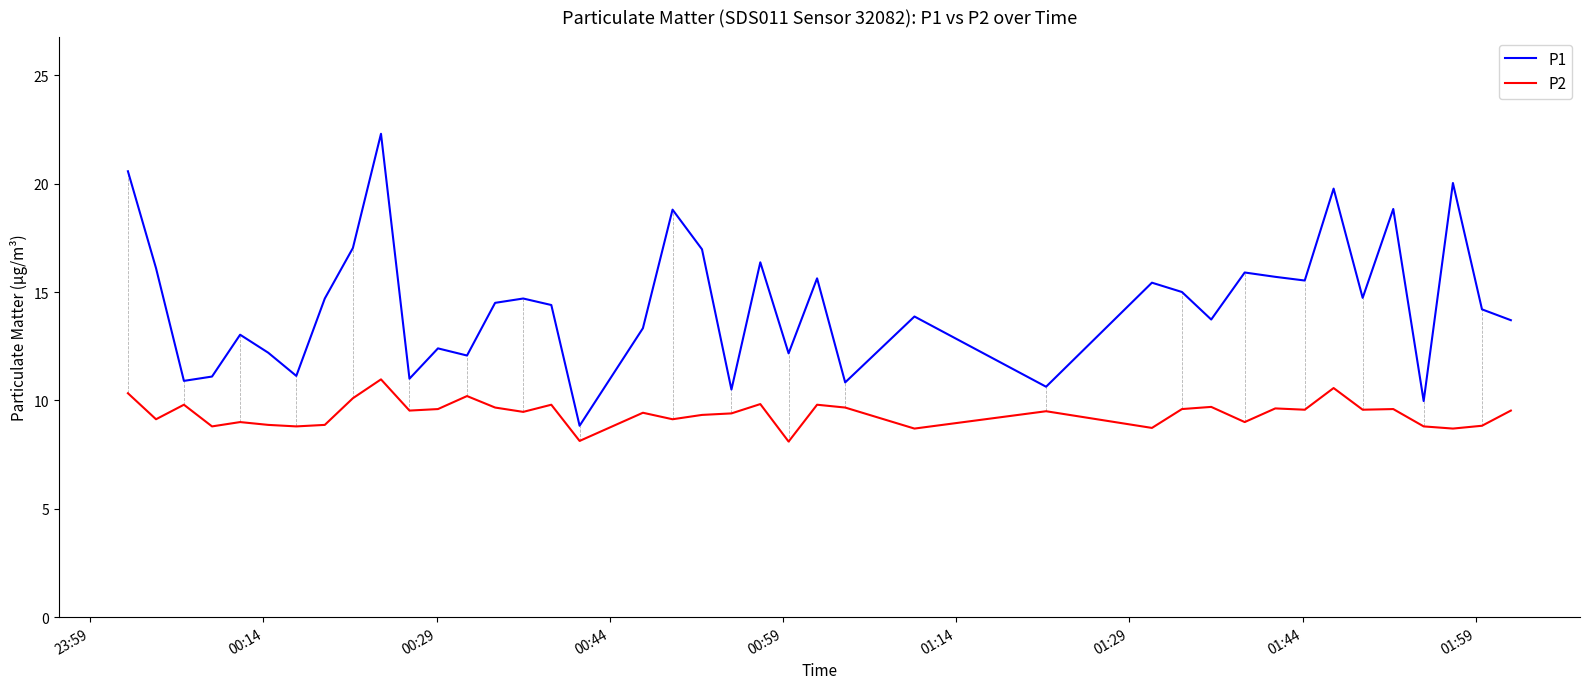

Which series has the largest total across all categories?

P1